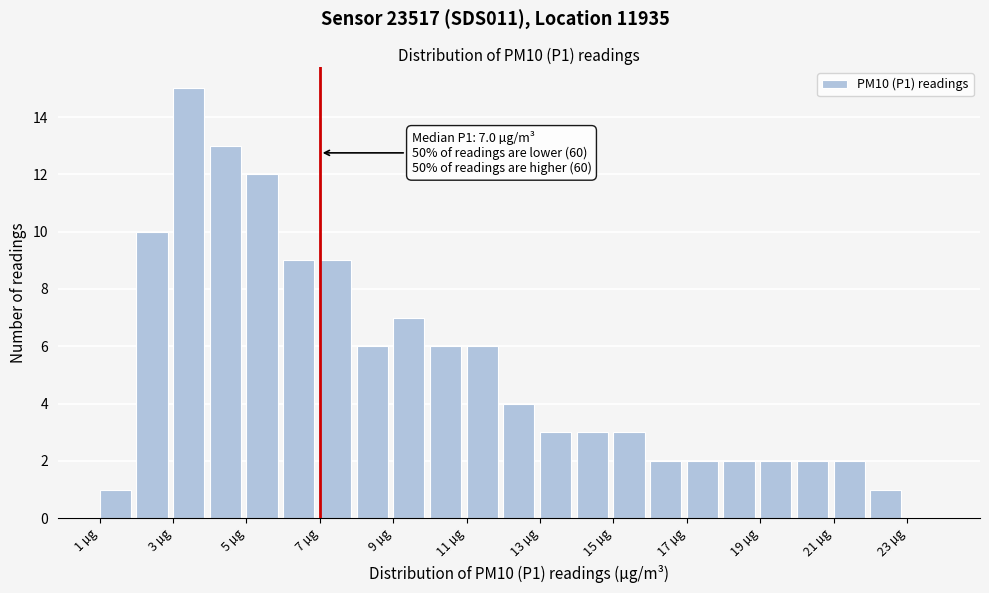

Over which range of the x-axis is the bar tallest?

3 to 4